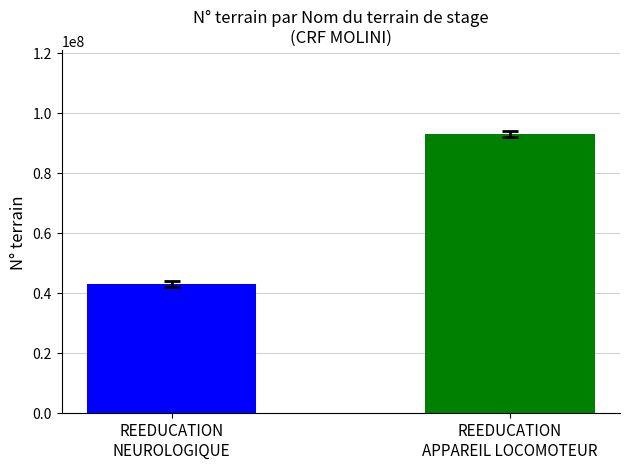

What is the average value?

68000994